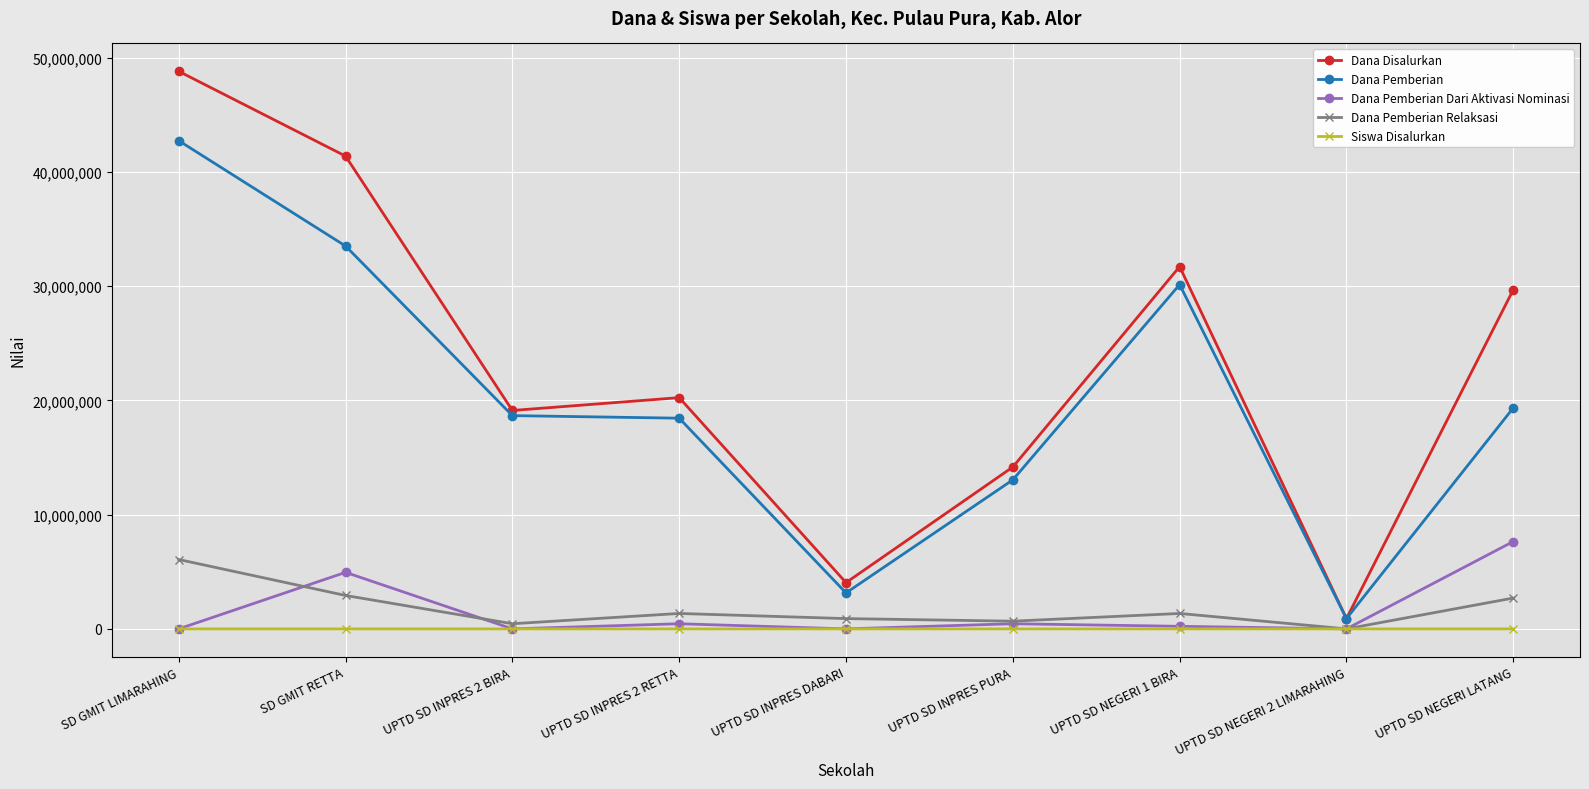

The value of Dana Pemberian Dari Aktivasi Nominasi at UPTD SD INPRES PURA is 450000. True or false?

True